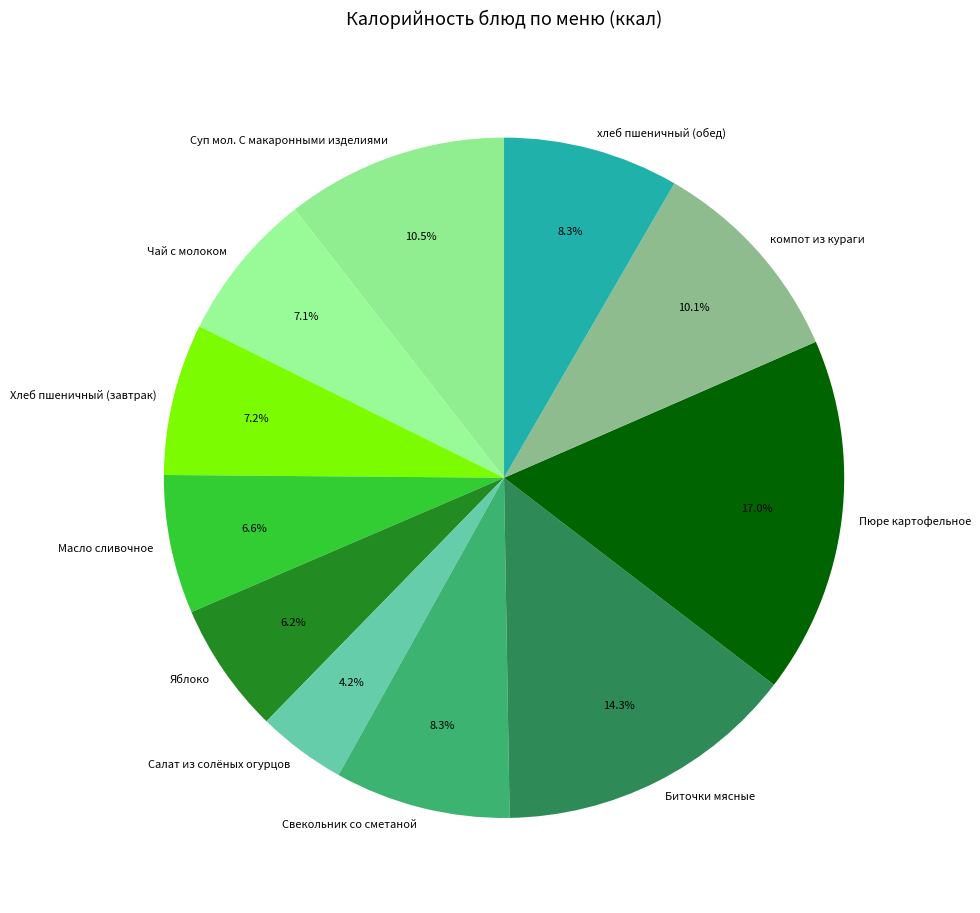

Is it true that Яблоко is 6% of the pie?

True